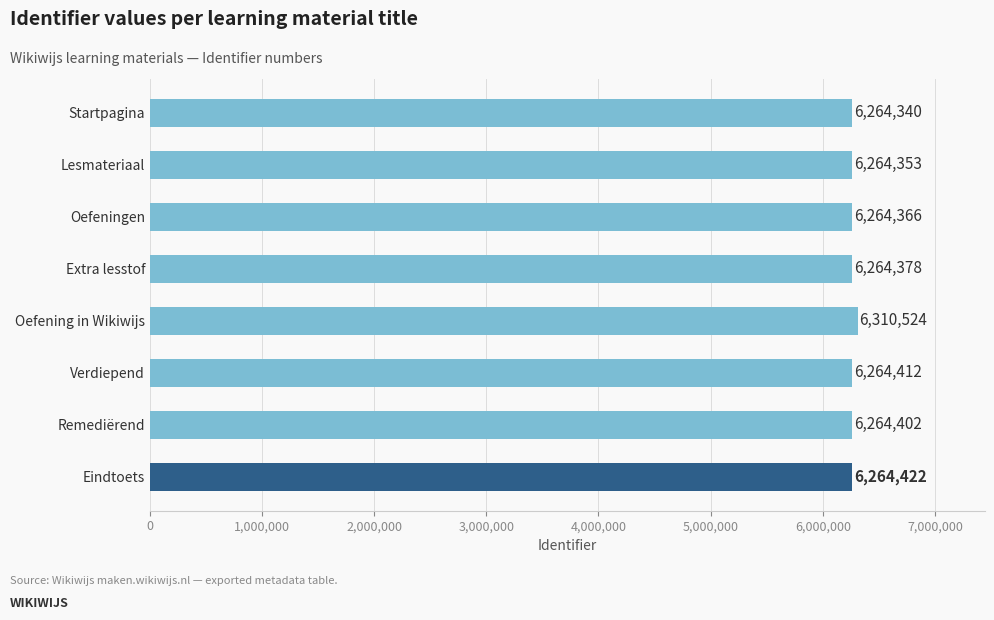

Read the value at Eindtoets, to the nearest 100.

6264400